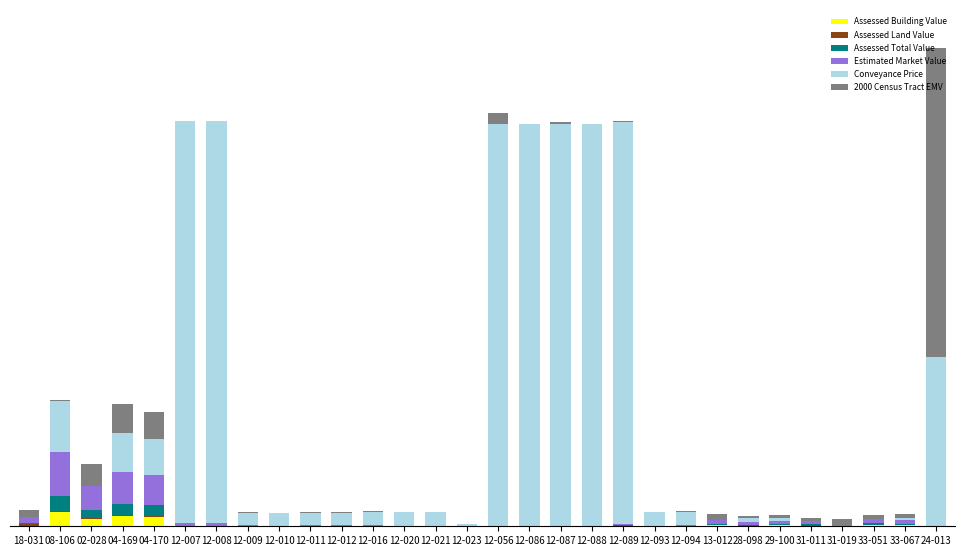

Does the chart contain stacked bars?

Yes